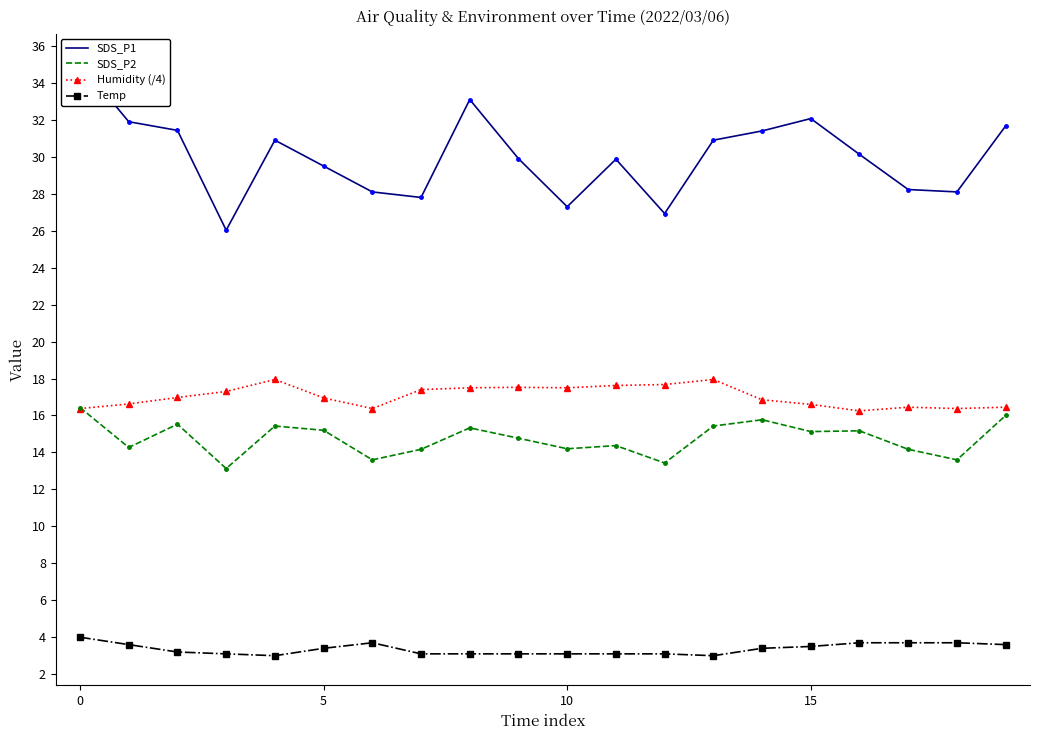

What is the average value of the SDS_P1 series?

30.0